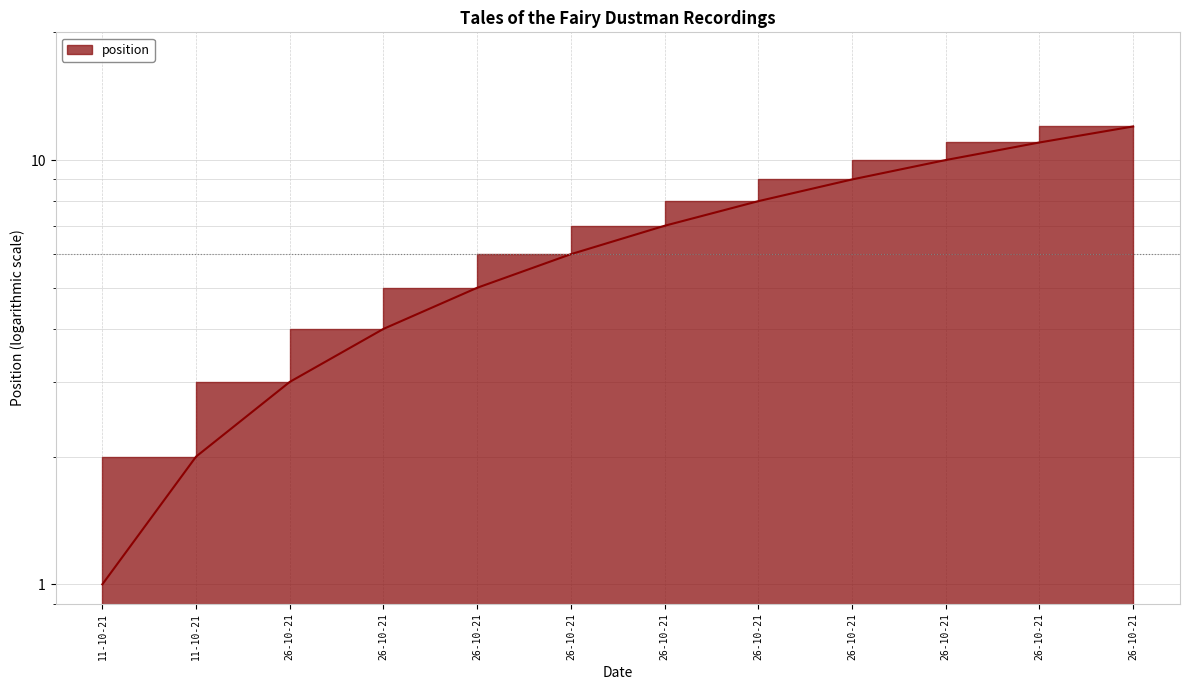

What is the sum of the values at 26-10-21 and 26-10-21?

14